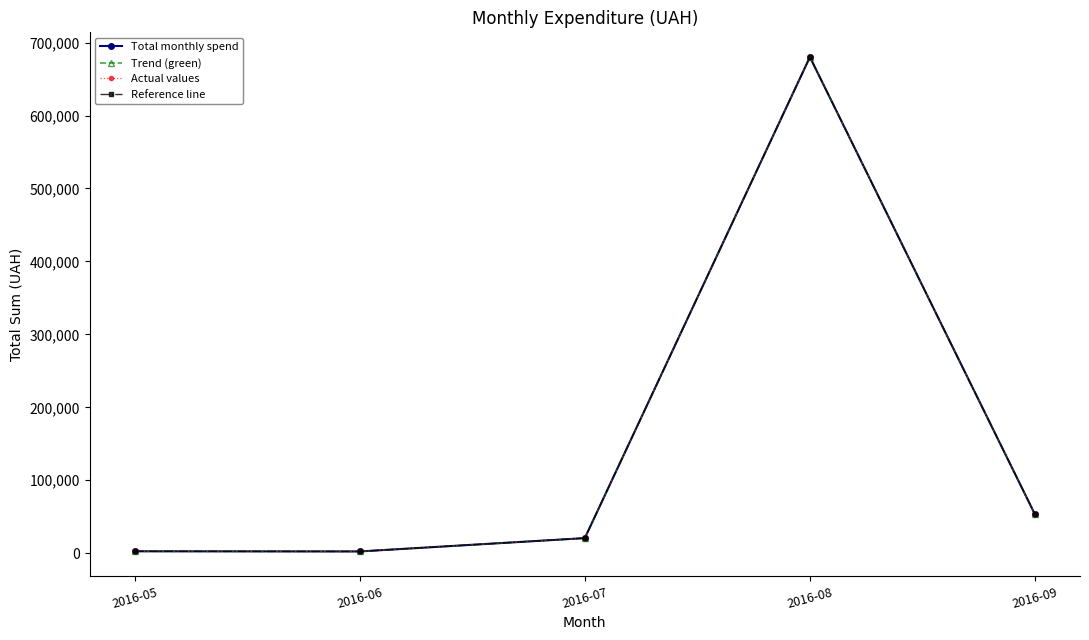

Is this an area chart (filled region under the line)?

No